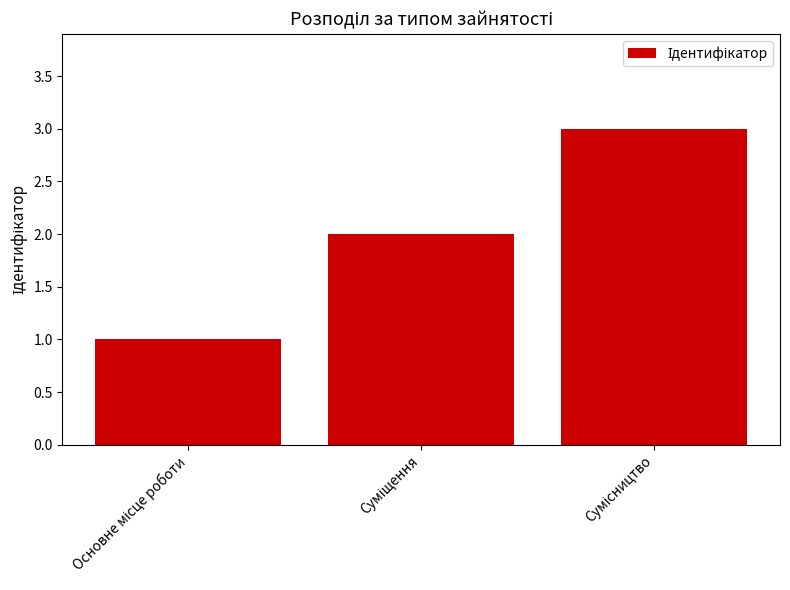

How many distinct data groups are displayed?

1